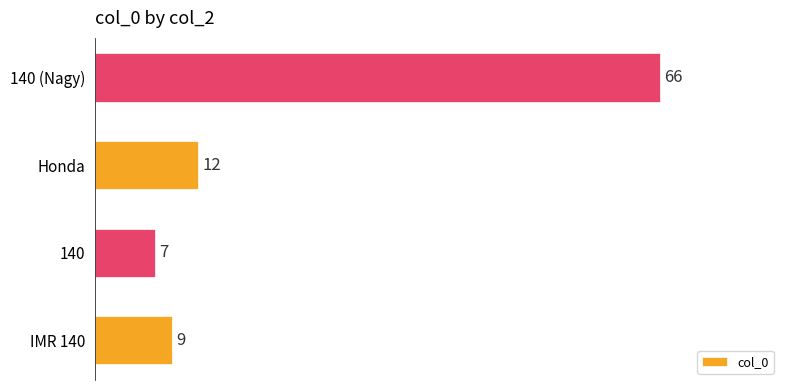

List the labels in order of value, largest first.

140 (Nagy), Honda, IMR 140, 140